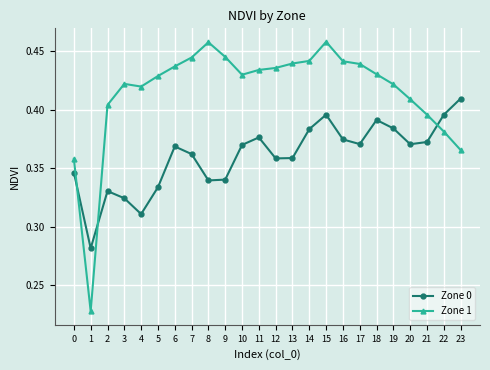

Which series has the widest spread of values?

Zone 1